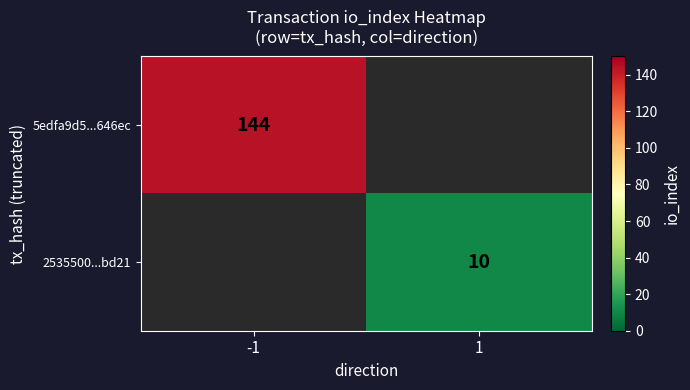

True or false: 5edfa9d5...646ec has a value of 82 at -1.

False